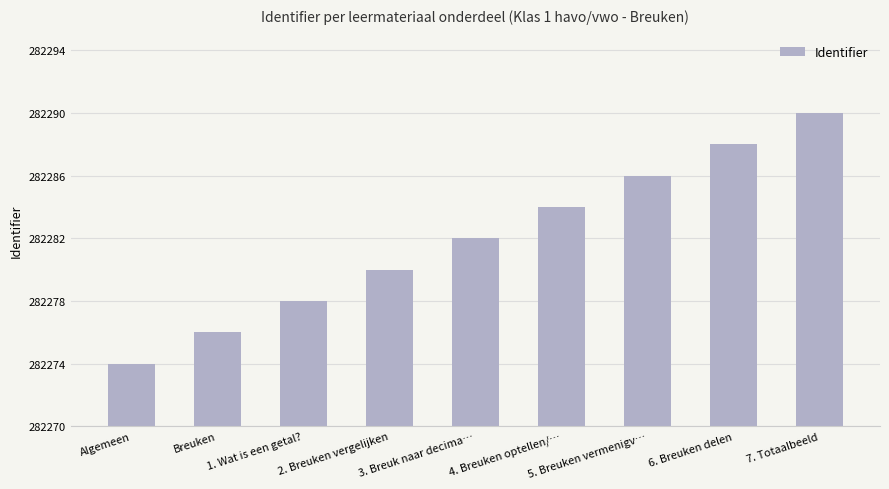

Are the bars grouped side by side (vs. stacked)?

No